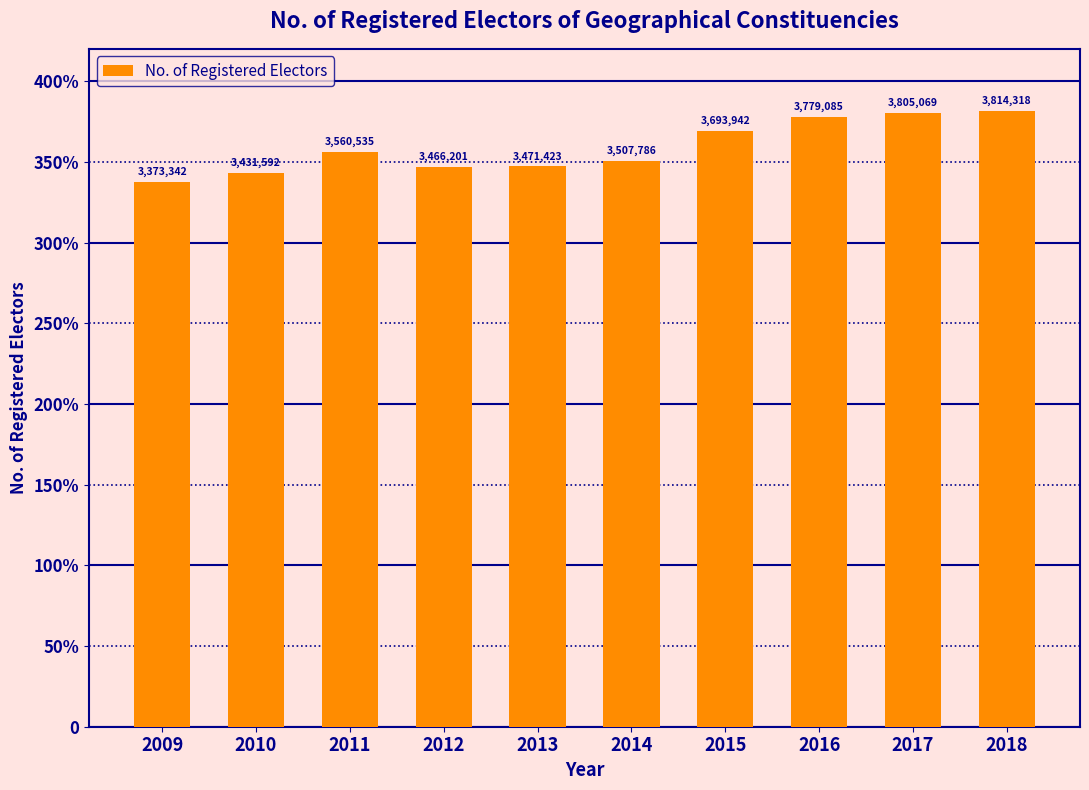

The value at 2016 is 3779085. True or false?

True